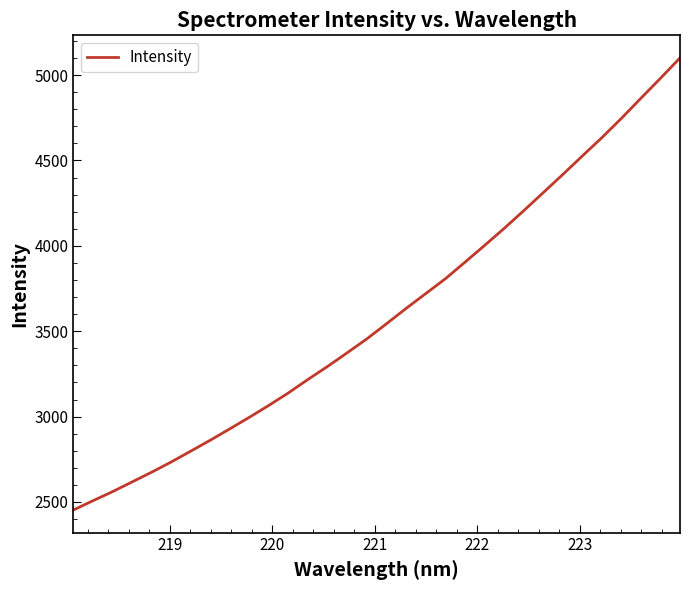

What is the smallest value displayed?

2452.8